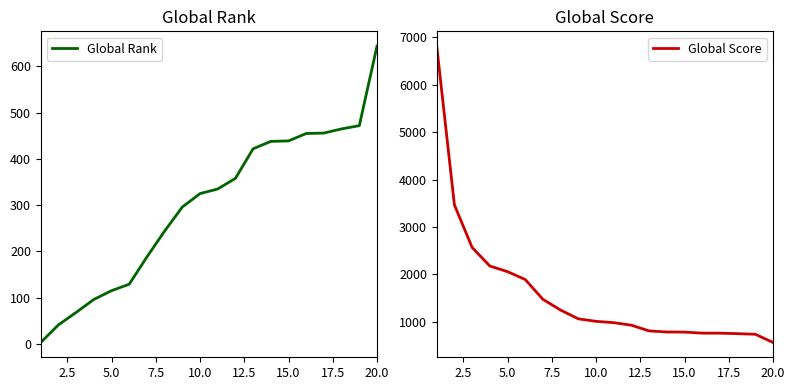

Which category has the highest value in the Global Rank series?

20.0